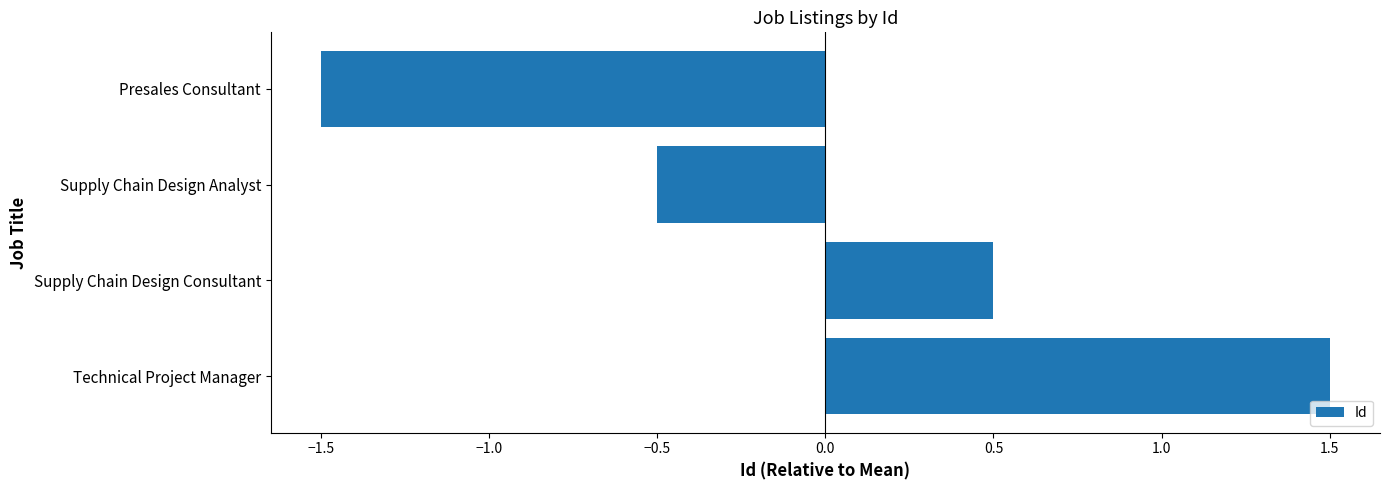

What is the difference between the maximum and minimum values?

3.0